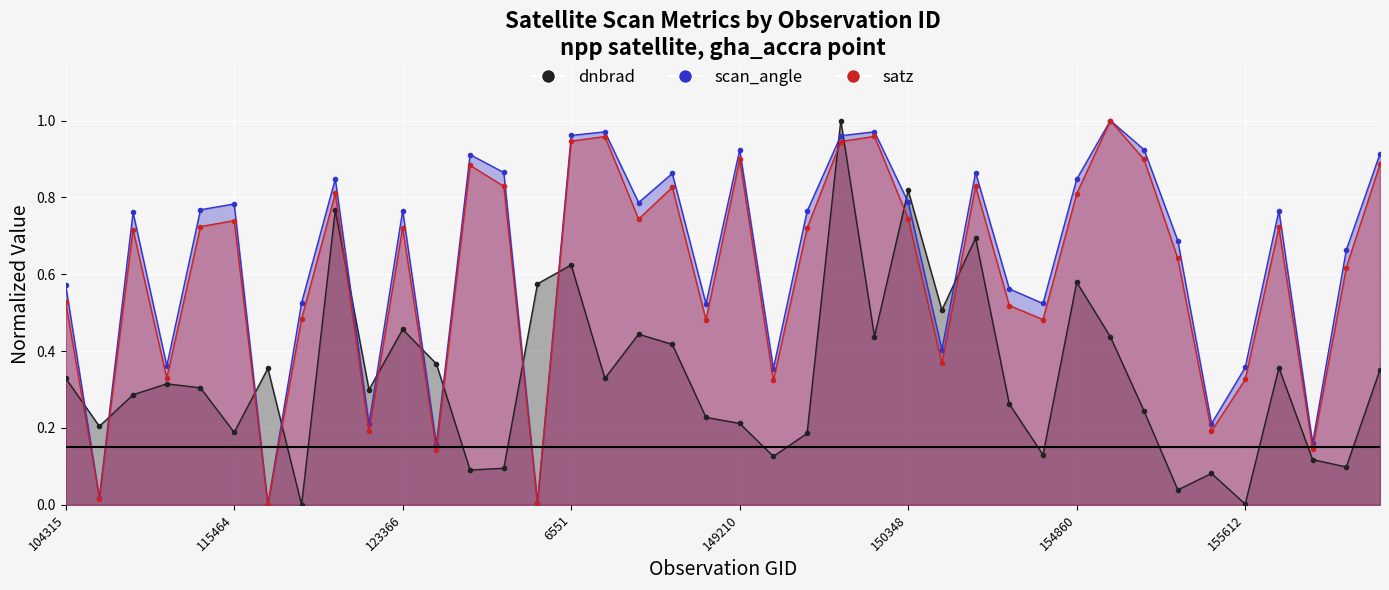

After their last crossing, which series has the higher values: scan_angle or dnbrad?

scan_angle